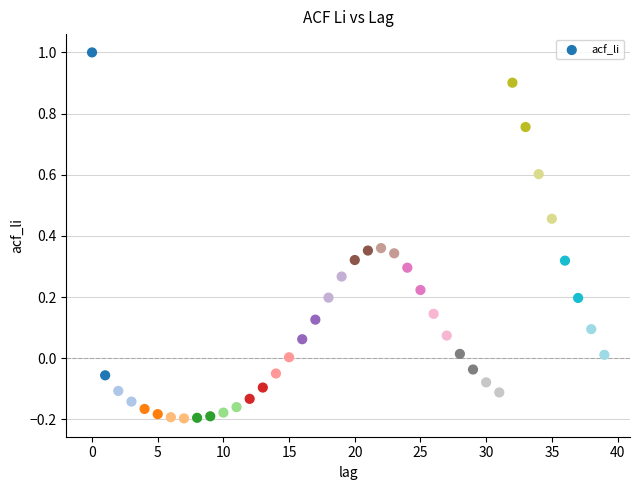

How many data points are displayed?

40